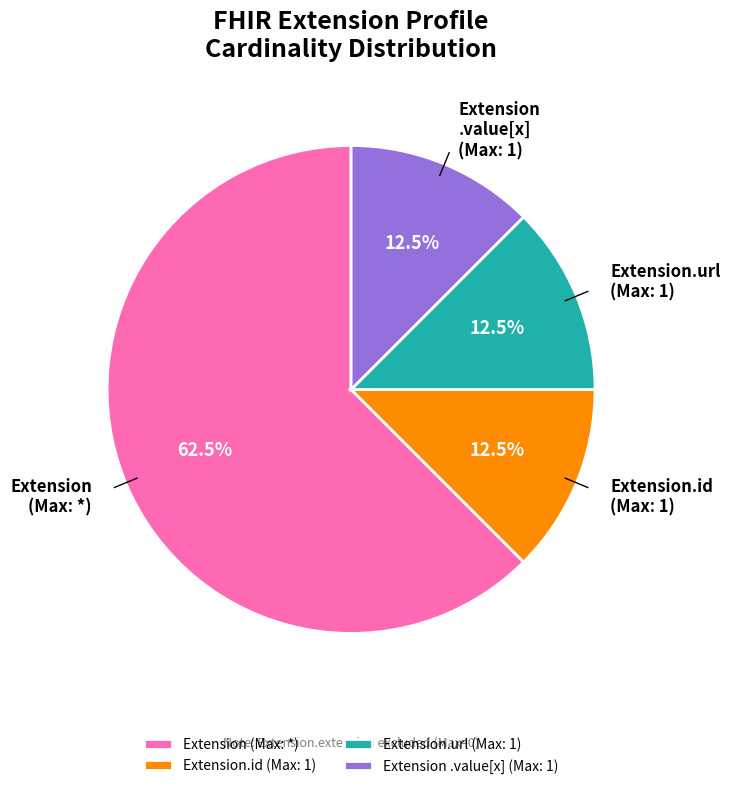

How many segments does this pie chart have?

4